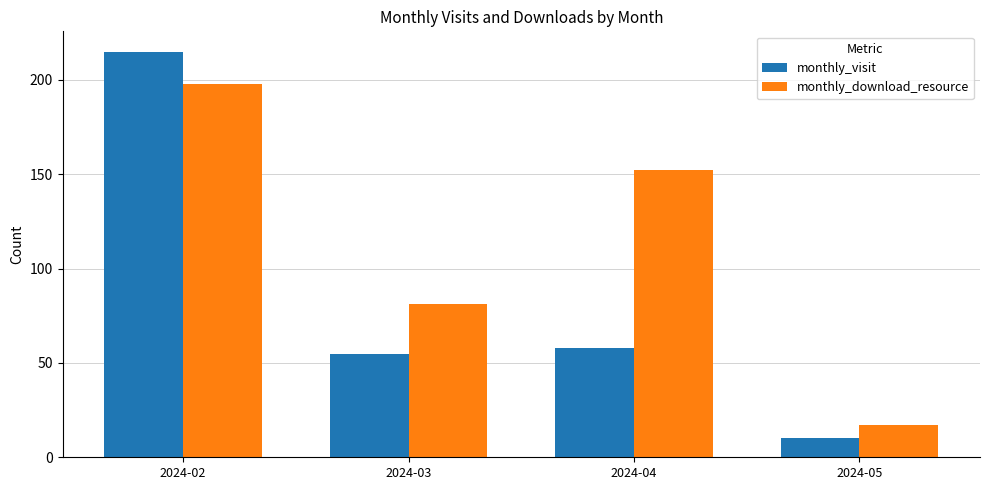

What is the sum of the monthly_download_resource values at 2024-02 and 2024-05?

215